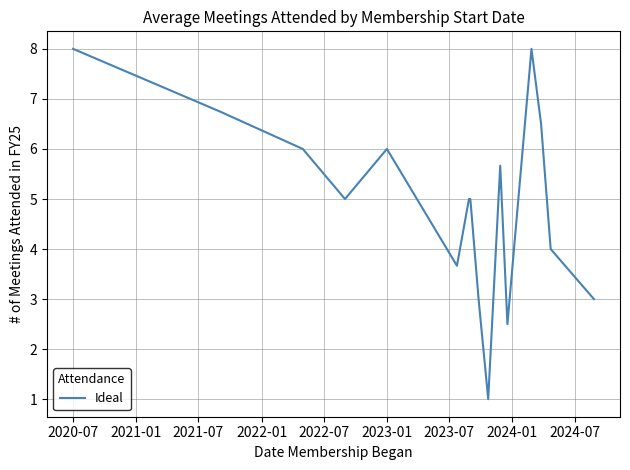

What is the sum of all values?

79.1